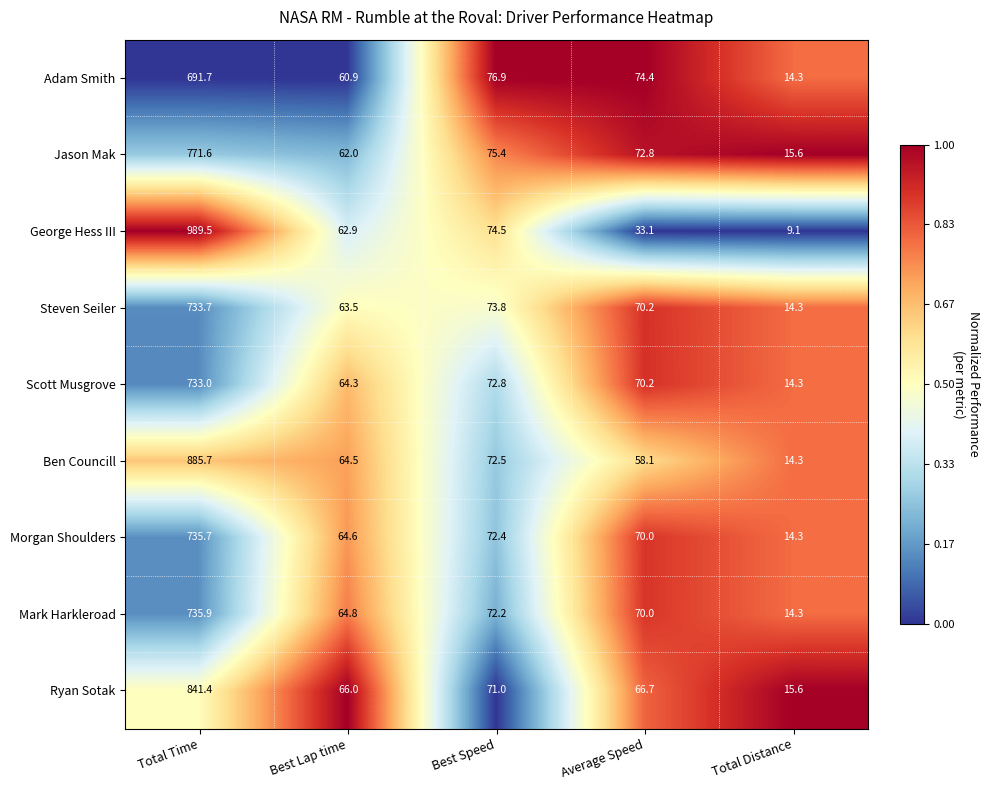

At which category is the sum across all series the highest?

Total Time